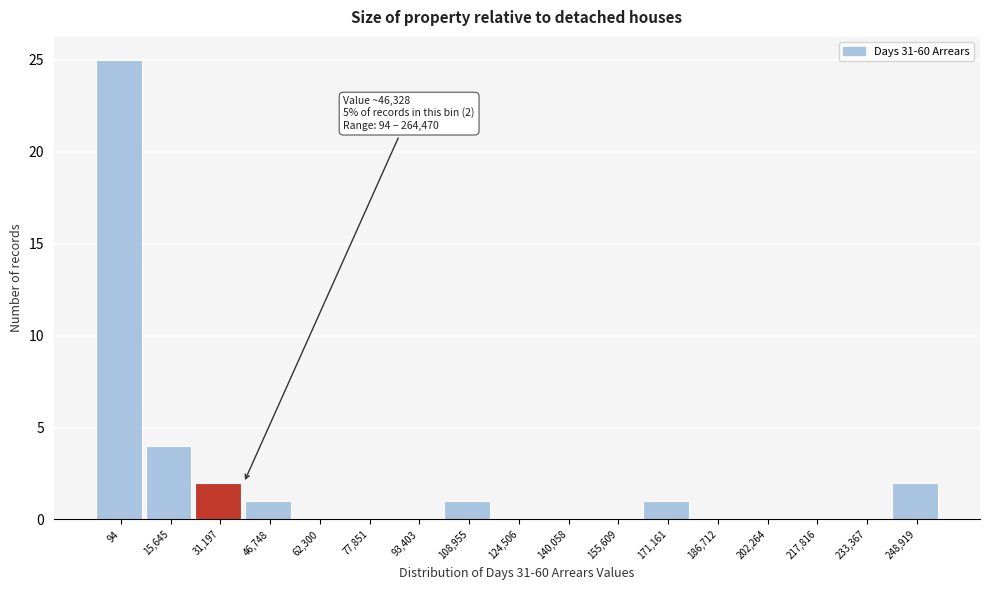

Reading right to left, list all the values displayed in this chart.

248,919=2	233,367=0	217,816=0	202,264=0	186,712=0	171,161=1	155,609=0	140,058=0	124,506=0	108,955=1	93,403=0	77,851=0	62,300=0	46,748=1	31,197=2	15,645=4	94=25